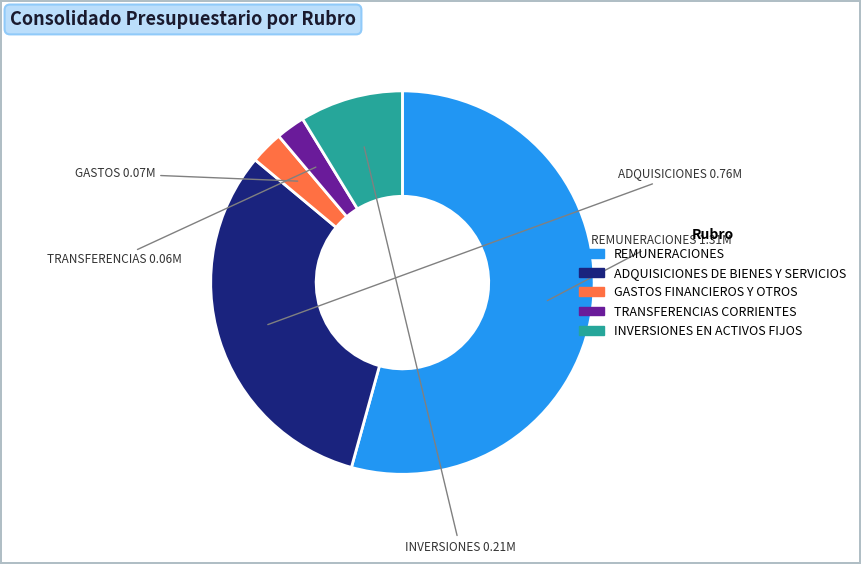

True or false: REMUNERACIONES accounts for 49% of the total.

False